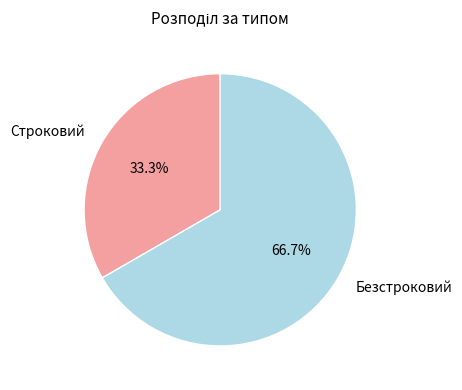

Which has a higher value, Строковий or Безстроковий?

Безстроковий